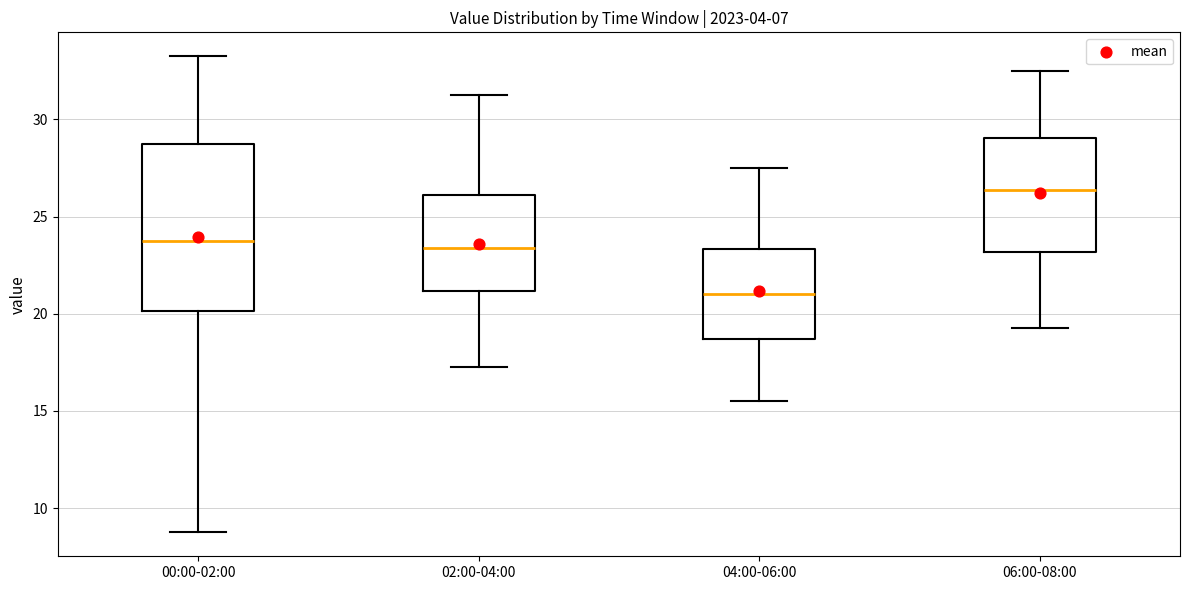

Which box has the lowest median line?

04:00-06:00